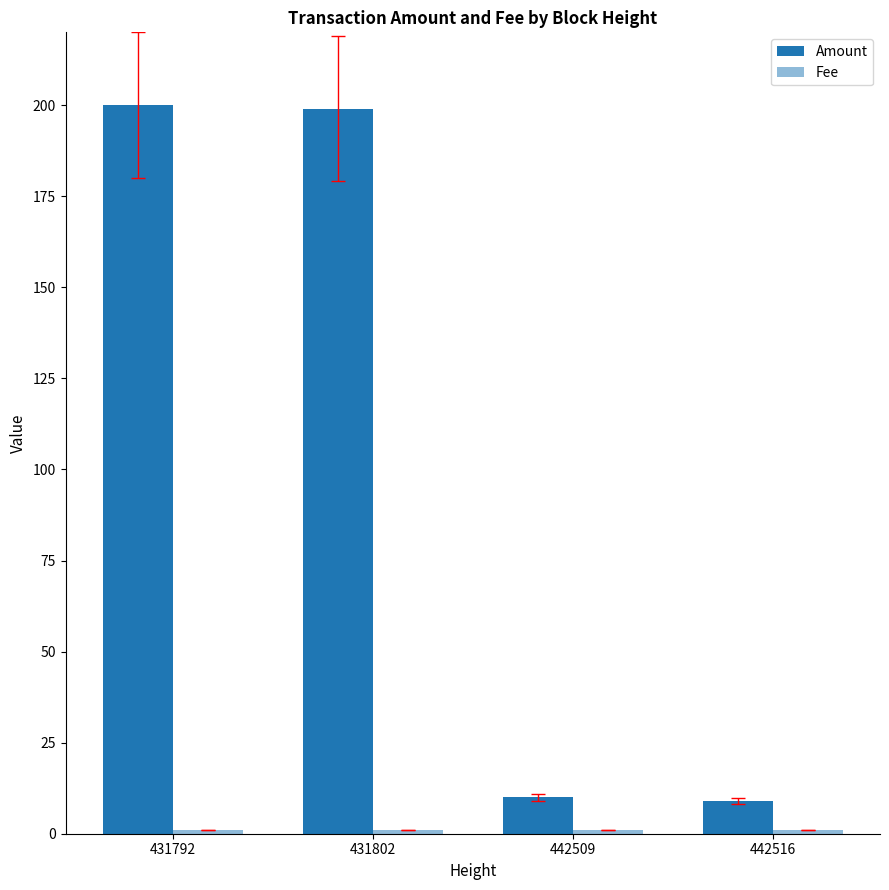

How many bars are there in each group?

2